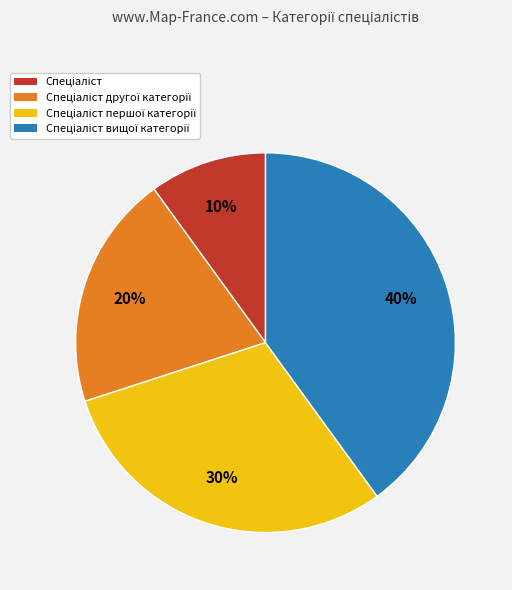

To the nearest percent, what is the average slice percentage?

25%